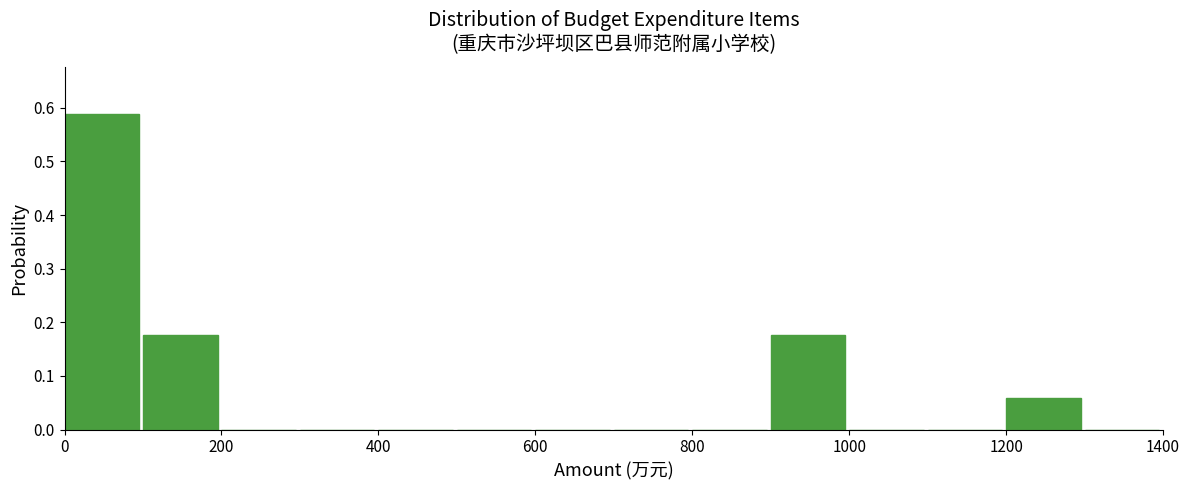

Over which range of the x-axis is the bar tallest?

0 to 100